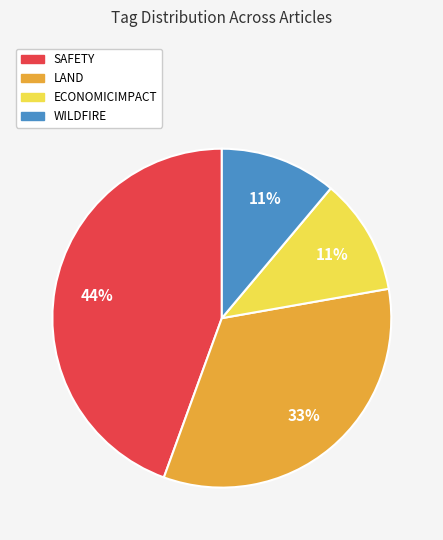

Is there any slice that represents more than half of the pie?

No